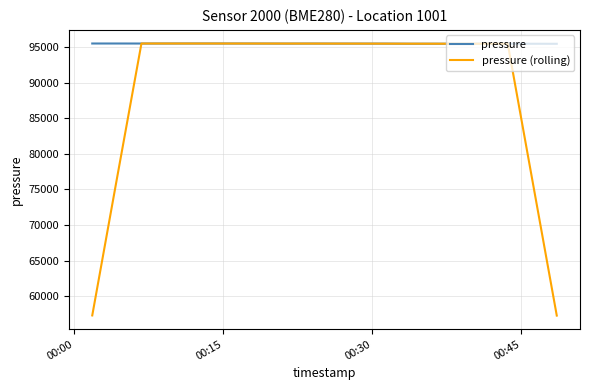

What is the maximum value shown in the chart?

95505.2